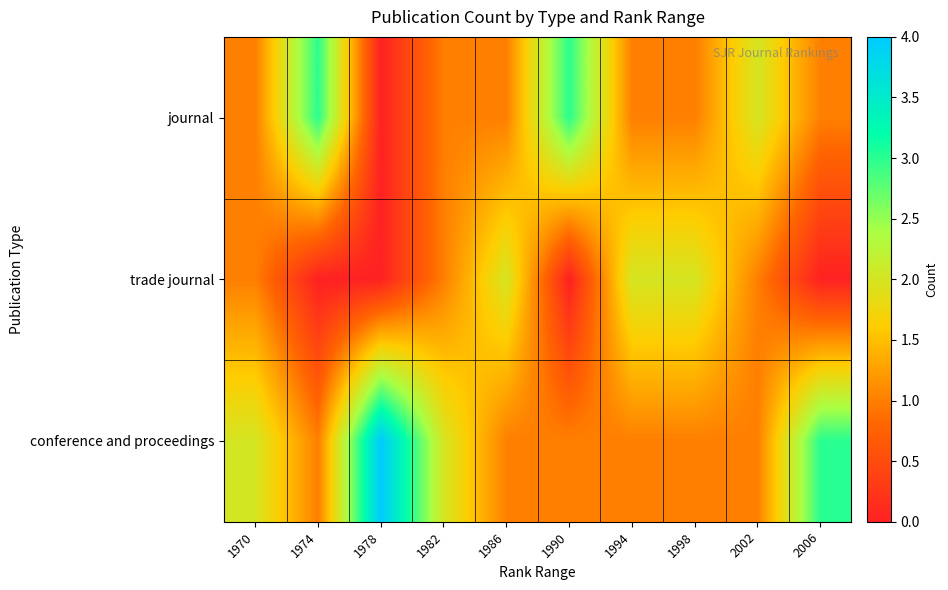

Reading left to right, what are all the values shown in this chart?

journal: 1970=1	1974=3	1978=0	1982=1	1986=1	1990=3	1994=1	1998=1	2002=2	2006=1
trade journal: 1970=1	1974=0	1978=0	1982=1	1986=2	1990=0	1994=2	1998=2	2002=1	2006=0
conference and proceedings: 1970=2	1974=1	1978=4	1982=2	1986=1	1990=1	1994=1	1998=1	2002=1	2006=3